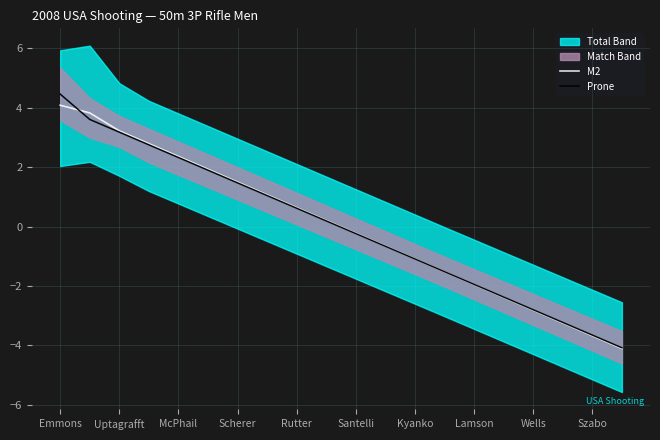

What is the difference between the maximum and second lowest values in the M2 series?

7.8